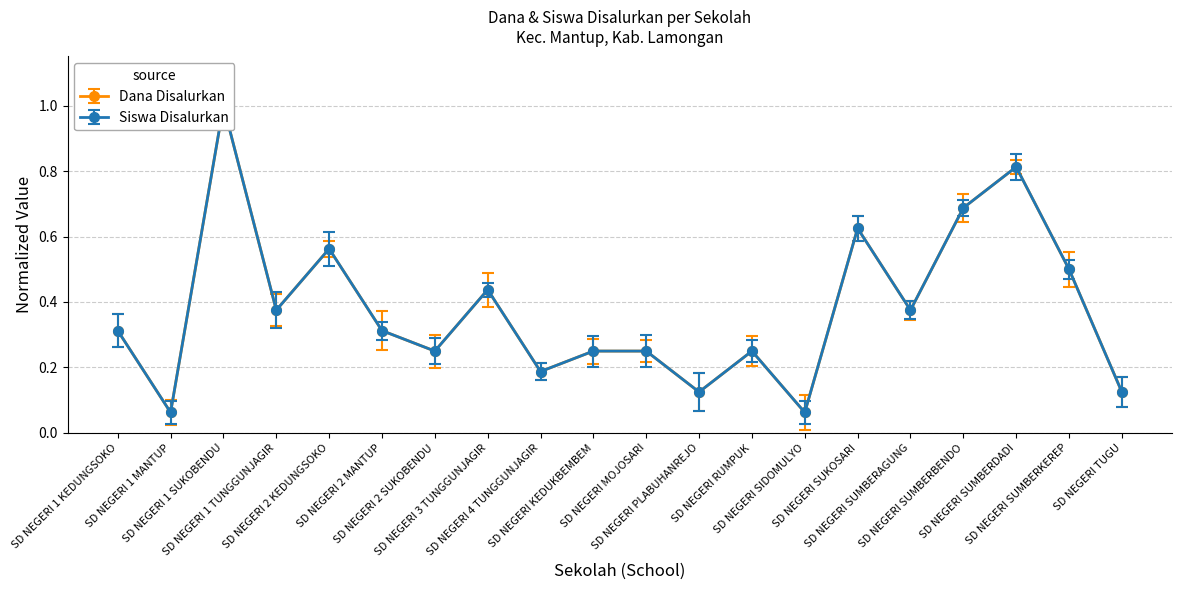

Reading left to right, what are all the values shown in this chart?

Dana Disalurkan: SD NEGERI 1 KEDUNGSOKO=0.3	SD NEGERI 1 MANTUP=0.1	SD NEGERI 1 SUKOBENDU=1.0	SD NEGERI 1 TUNGGUNJAGIR=0.4	SD NEGERI 2 KEDUNGSOKO=0.6	SD NEGERI 2 MANTUP=0.3	SD NEGERI 2 SUKOBENDU=0.2	SD NEGERI 3 TUNGGUNJAGIR=0.4	SD NEGERI 4 TUNGGUNJAGIR=0.2	SD NEGERI KEDUKBEMBEM=0.2	SD NEGERI MOJOSARI=0.2	SD NEGERI PLABUHANREJO=0.1	SD NEGERI RUMPUK=0.2	SD NEGERI SIDOMULYO=0.1	SD NEGERI SUKOSARI=0.6	SD NEGERI SUMBERAGUNG=0.4	SD NEGERI SUMBERBENDO=0.7	SD NEGERI SUMBERDADI=0.8	SD NEGERI SUMBERKEREP=0.5	SD NEGERI TUGU=0.1
Siswa Disalurkan: SD NEGERI 1 KEDUNGSOKO=0.3	SD NEGERI 1 MANTUP=0.1	SD NEGERI 1 SUKOBENDU=1.0	SD NEGERI 1 TUNGGUNJAGIR=0.4	SD NEGERI 2 KEDUNGSOKO=0.6	SD NEGERI 2 MANTUP=0.3	SD NEGERI 2 SUKOBENDU=0.2	SD NEGERI 3 TUNGGUNJAGIR=0.4	SD NEGERI 4 TUNGGUNJAGIR=0.2	SD NEGERI KEDUKBEMBEM=0.2	SD NEGERI MOJOSARI=0.2	SD NEGERI PLABUHANREJO=0.1	SD NEGERI RUMPUK=0.2	SD NEGERI SIDOMULYO=0.1	SD NEGERI SUKOSARI=0.6	SD NEGERI SUMBERAGUNG=0.4	SD NEGERI SUMBERBENDO=0.7	SD NEGERI SUMBERDADI=0.8	SD NEGERI SUMBERKEREP=0.5	SD NEGERI TUGU=0.1